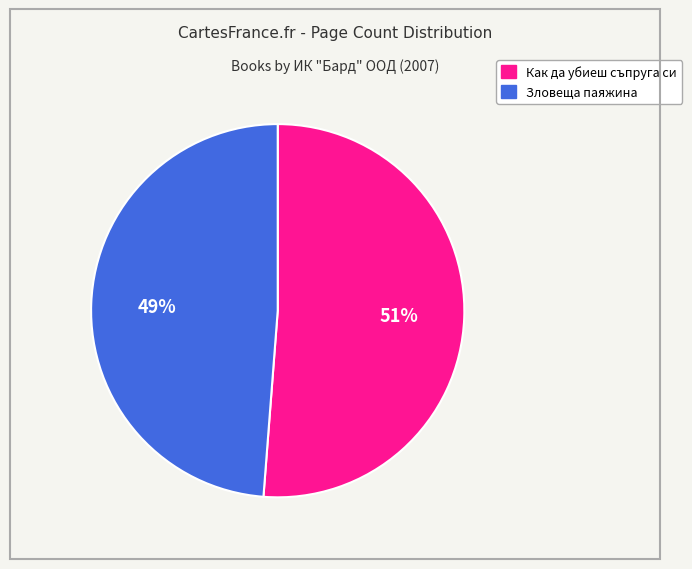

What is the ratio of the value at Зловеща паяжина to the value at Как да убиеш съпруга си?

1.0